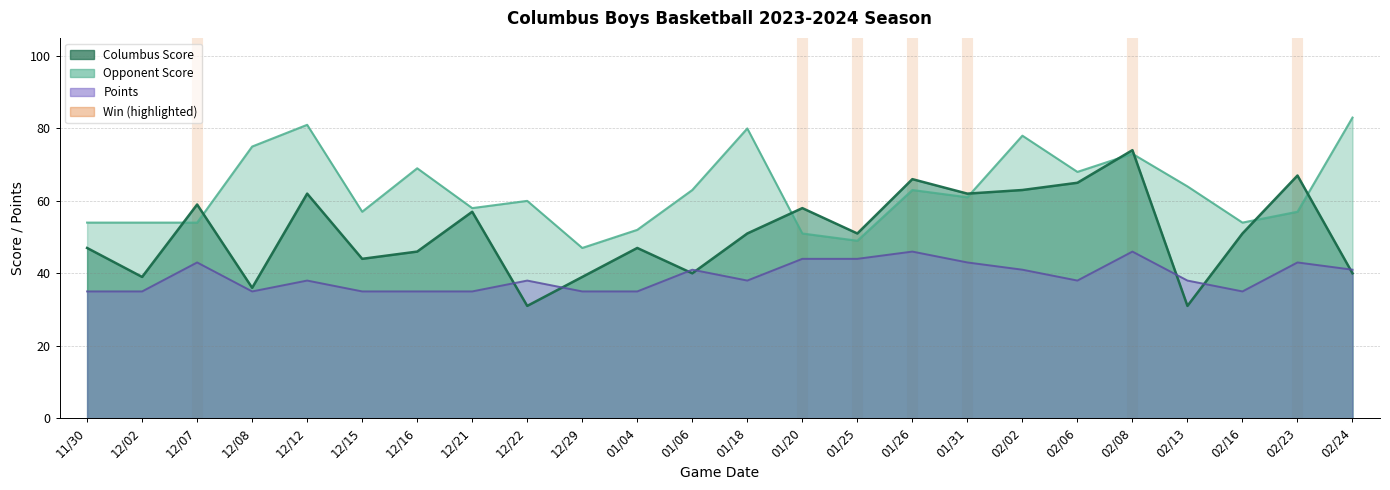

Which series changed the most between 02/02 and 02/16?

Opponent Score